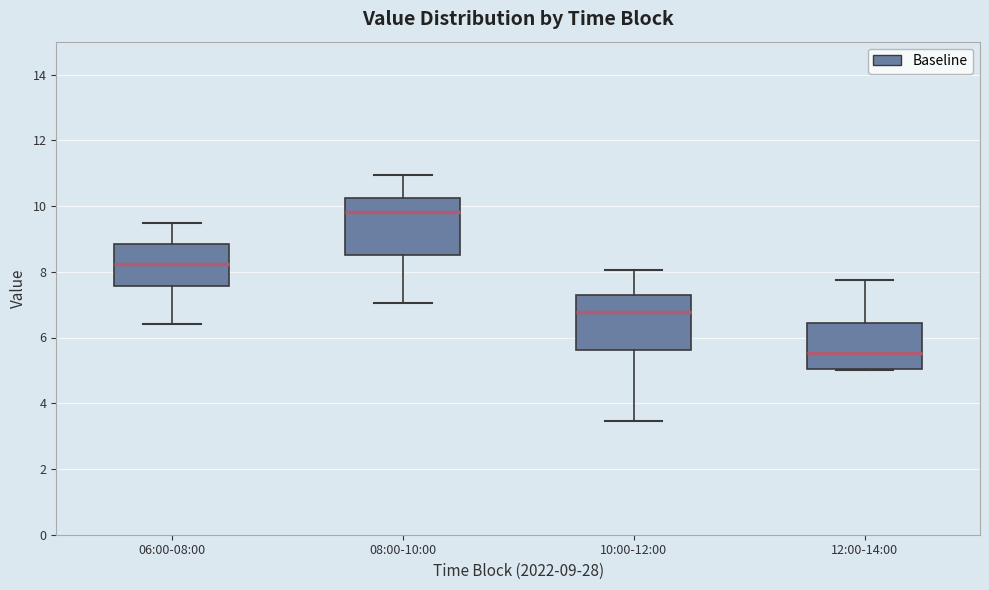

Reading left to right, transcribe this box plot: for each box, give where its median line is, the range the box spans, and where its two whiskers end, as read against the y-axis. The values are not printed on the chart, so give them approximately, as read against the axis.

06:00-08:00: median 8.2, box 7.6 to 8.8, whiskers 6.4 to 9.4
08:00-10:00: median 9.8, box 8.6 to 10.2, whiskers 7.0 to 11.0
10:00-12:00: median 6.8, box 5.6 to 7.4, whiskers 3.4 to 8.0
12:00-14:00: median 5.6, box 5.0 to 6.4, whiskers 5.0 to 7.8